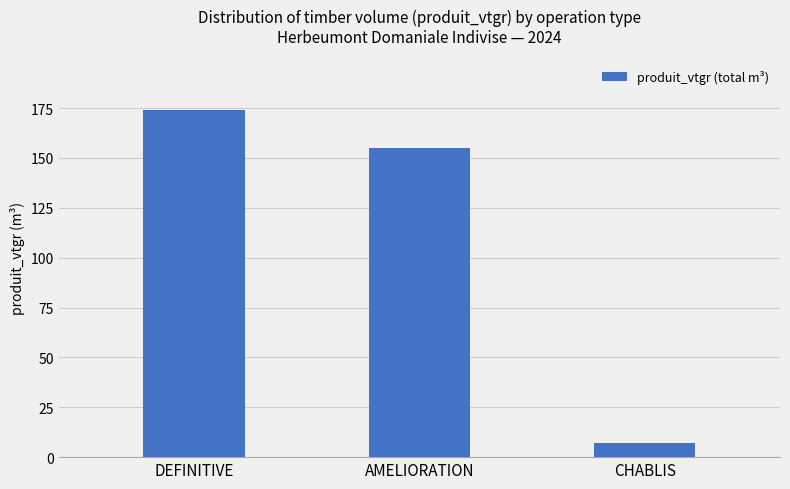

What is the sum of all values?

336.2